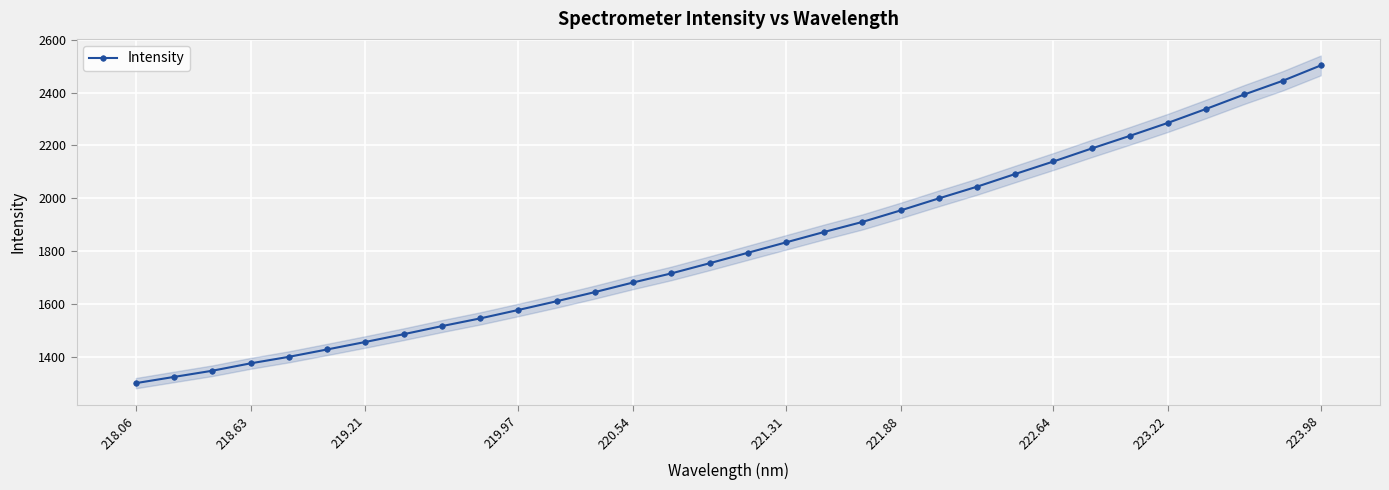

What is the minimum value shown in the chart?

1299.0